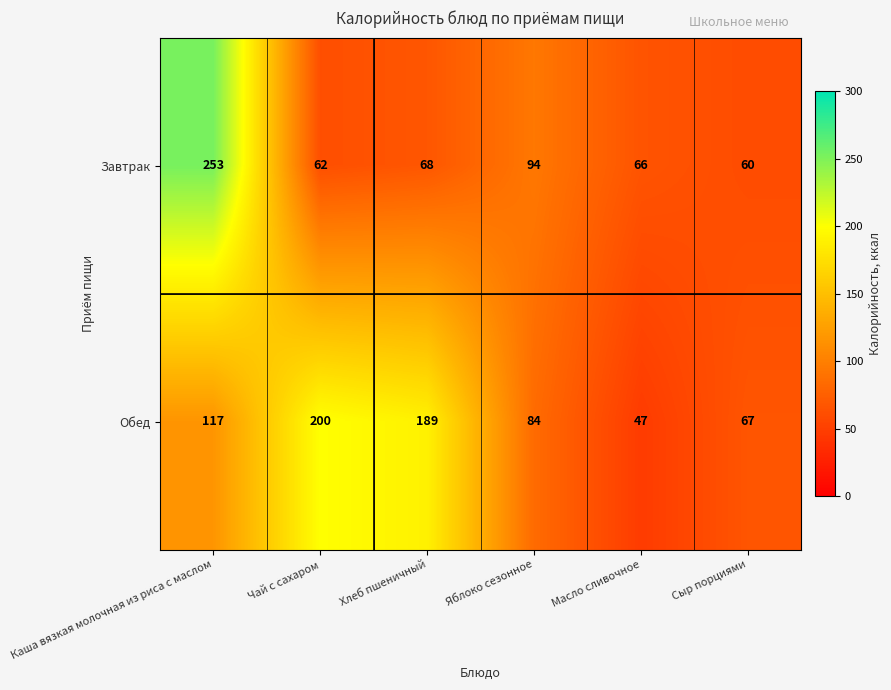

What is the difference between the highest and lowest values at Сыр порциями?

7